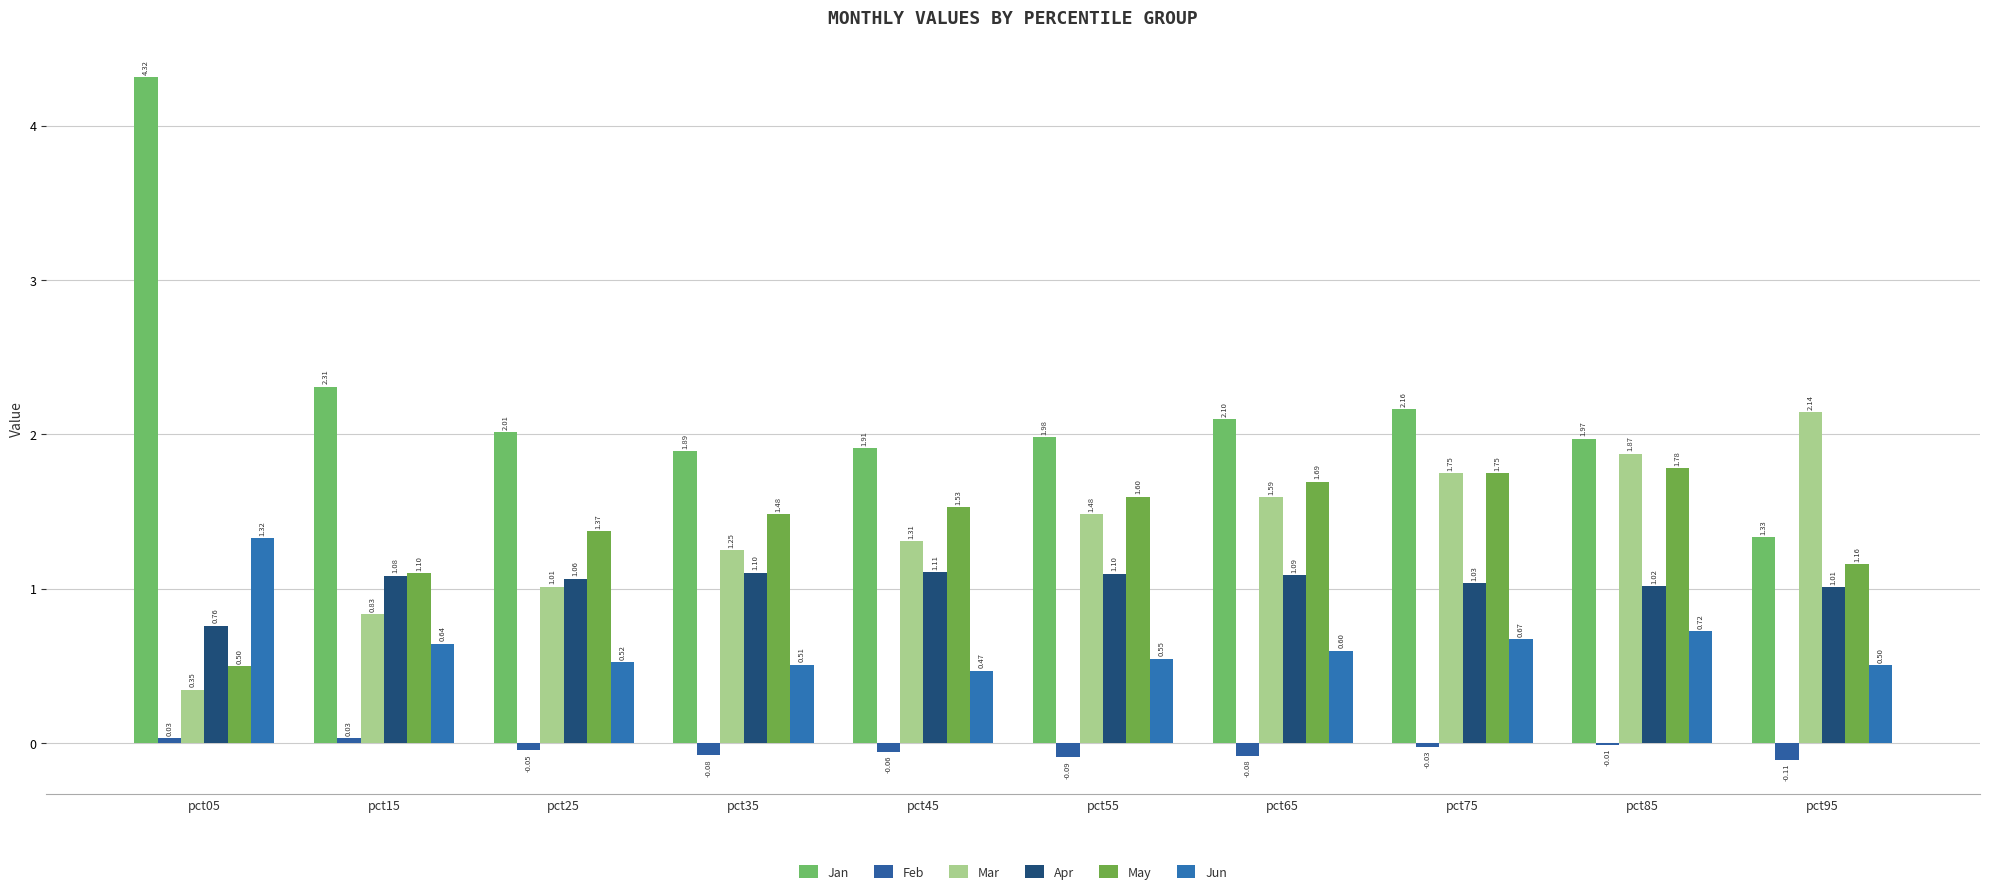

List the labels in order of Feb value, smallest first.

pct95, pct55, pct65, pct35, pct45, pct25, pct75, pct85, pct05, pct15